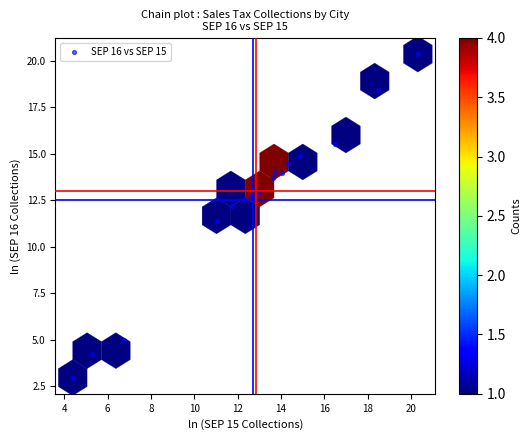

What Y value in the scatter plot is closest to 11?

11.4